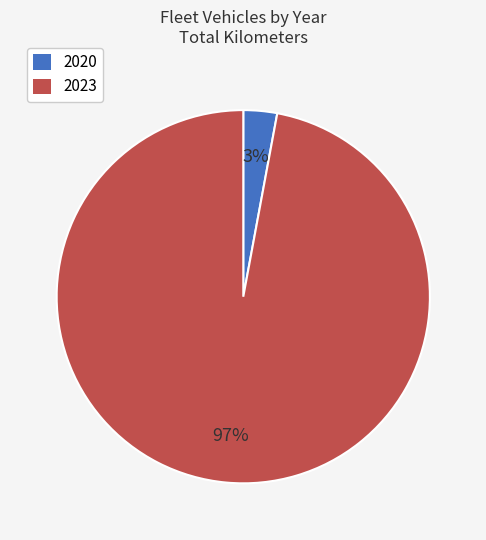

Between 2023 and 2020, which is larger?

2023